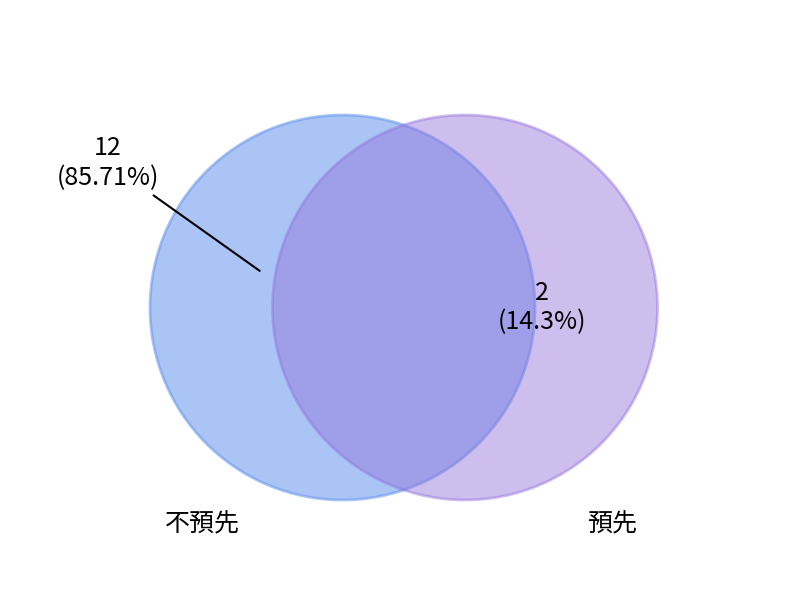

Between 不預先 and 預先, which is larger?

不預先